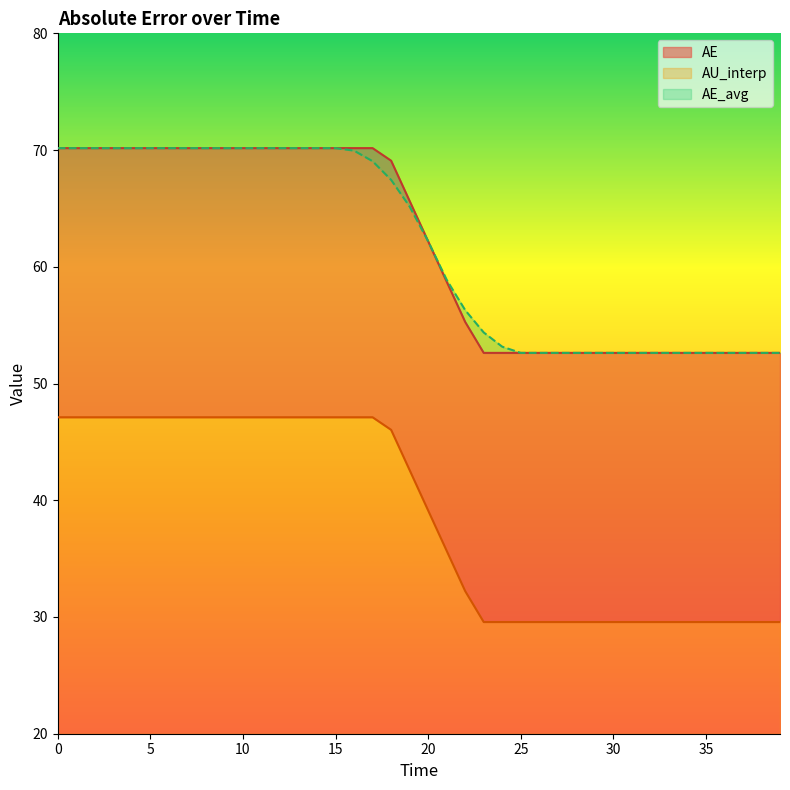

Which series ends up on top after the final intersection of AE_avg and AE?

AE_avg